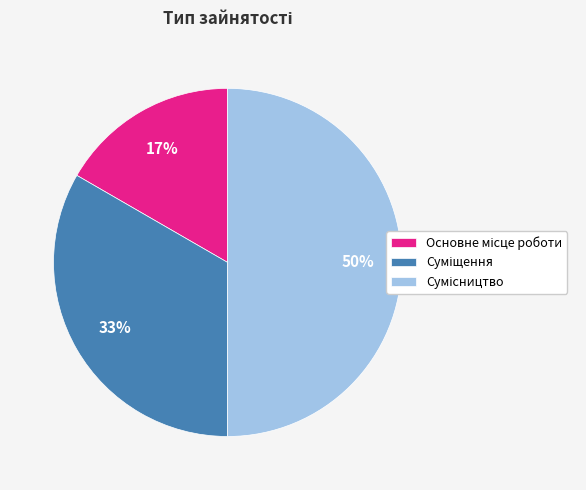

To the nearest percent, what is the average slice percentage?

33%